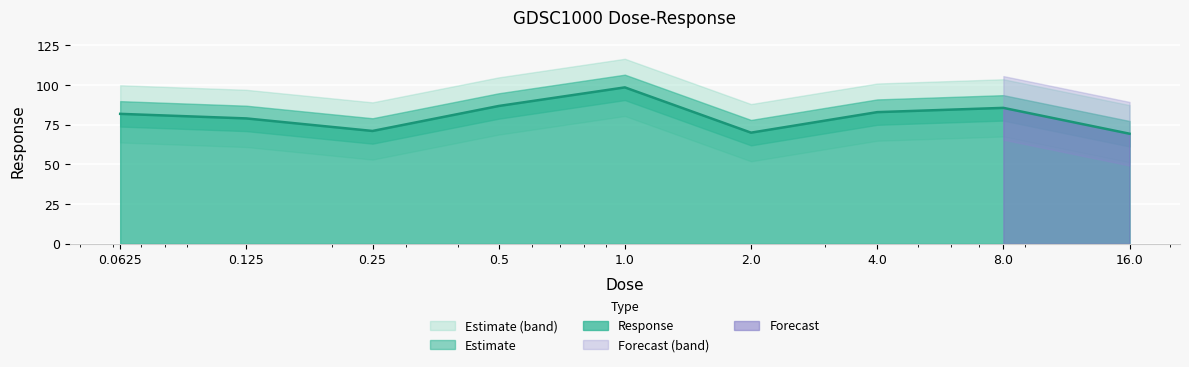

Where is the data nearest to the value 83?

4.0